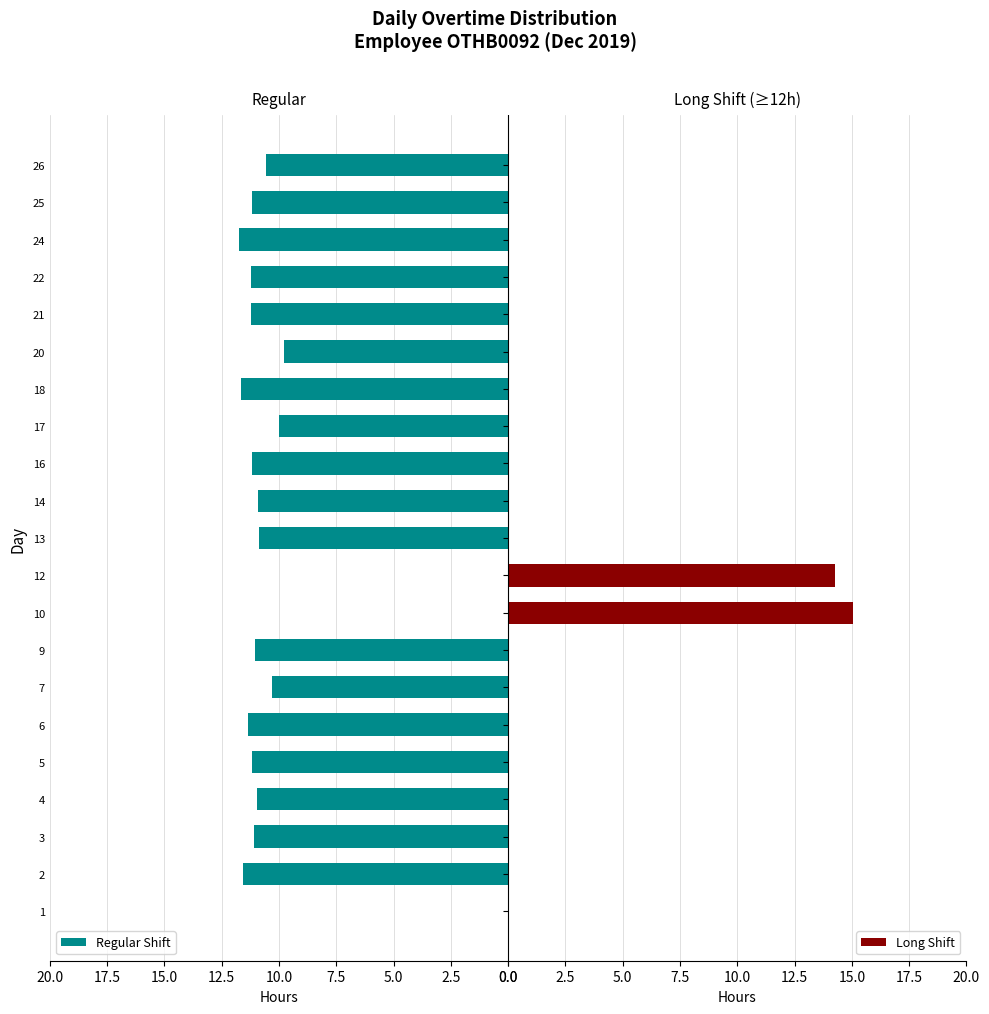

The value of Regular Shift at 7 is 10.3. True or false?

True